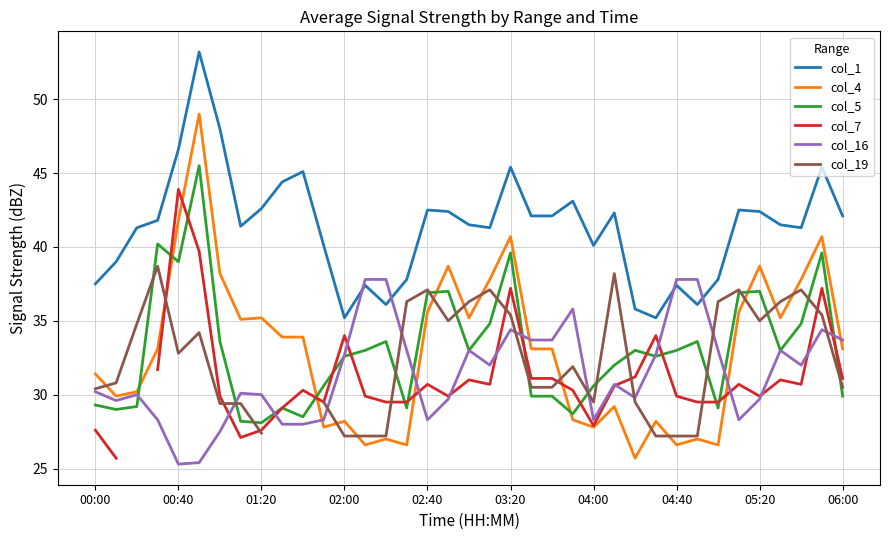

How many data points in col_1 are above 41?

24